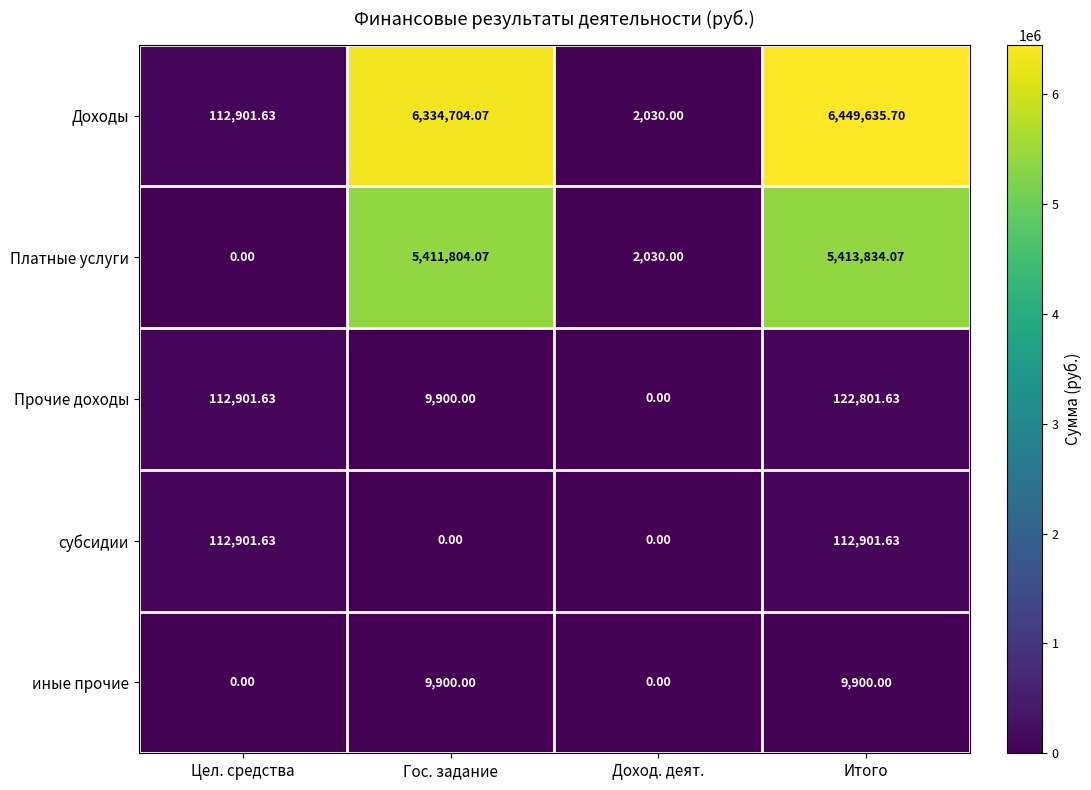

At which label is Доходы closest to 3225832?

Гос. задание